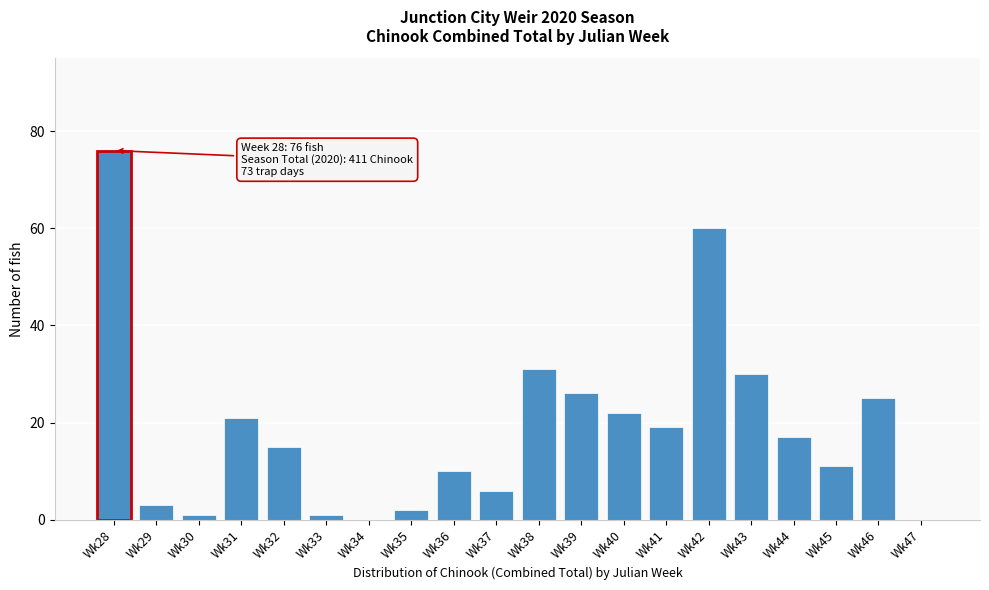

Reading right to left, transcribe all the data shown in this chart.

Wk47=0	Wk46=25	Wk45=11	Wk44=17	Wk43=30	Wk42=60	Wk41=19	Wk40=22	Wk39=26	Wk38=31	Wk37=6	Wk36=10	Wk35=2	Wk34=0	Wk33=1	Wk32=15	Wk31=21	Wk30=1	Wk29=3	Wk28=76